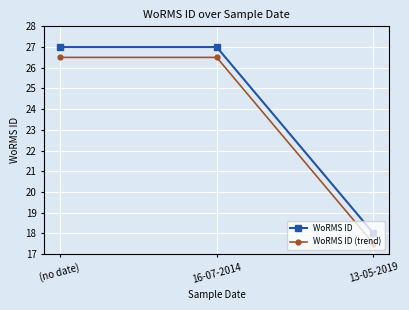

What is the average value of the WoRMS ID (trend) series?

23.5